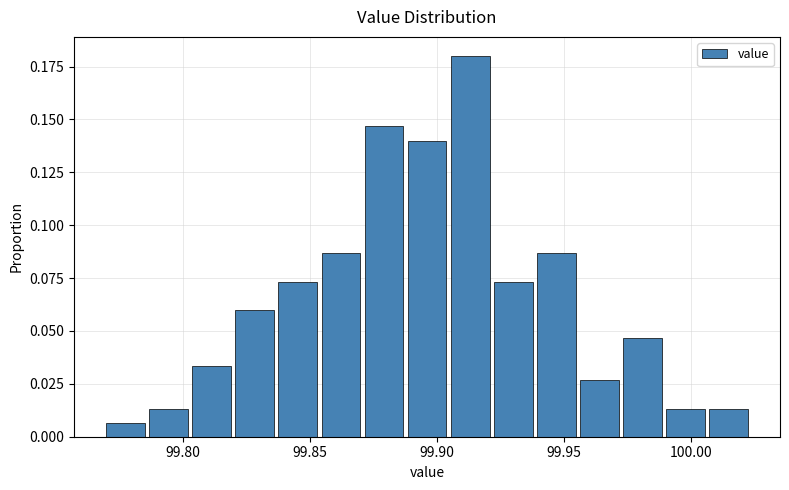

Around what value on the x-axis is the tallest bar? Give the approximate position of its centre, as read against the axis.

99.915